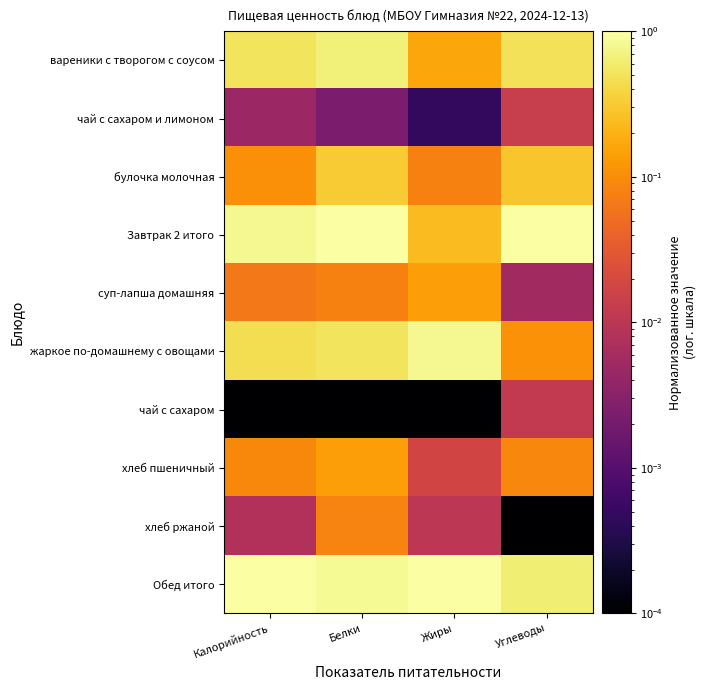

Reading left to right, what are all the values shown in this chart?

вареники с творогом с соусом: Калорийность=0.5	Белки=0.7	Жиры=0.2	Углеводы=0.5
чай с сахаром и лимоном: Калорийность=0.0	Белки=0.0	Жиры=0.0	Углеводы=0.0
булочка молочная: Калорийность=0.1	Белки=0.3	Жиры=0.1	Углеводы=0.3
Завтрак 2 итого: Калорийность=0.8	Белки=1.0	Жиры=0.2	Углеводы=1.0
суп-лапша домашняя: Калорийность=0.1	Белки=0.1	Жиры=0.1	Углеводы=0.0
жаркое по-домашнему с овощами: Калорийность=0.5	Белки=0.5	Жиры=0.8	Углеводы=0.1
чай с сахаром: Калорийность=0.0	Белки=0.0	Жиры=0.0	Углеводы=0.0
хлеб пшеничный: Калорийность=0.1	Белки=0.1	Жиры=0.0	Углеводы=0.1
хлеб ржаной: Калорийность=0.0	Белки=0.1	Жиры=0.0	Углеводы=0.0
Обед итого: Калорийность=1.0	Белки=0.8	Жиры=1.0	Углеводы=0.6